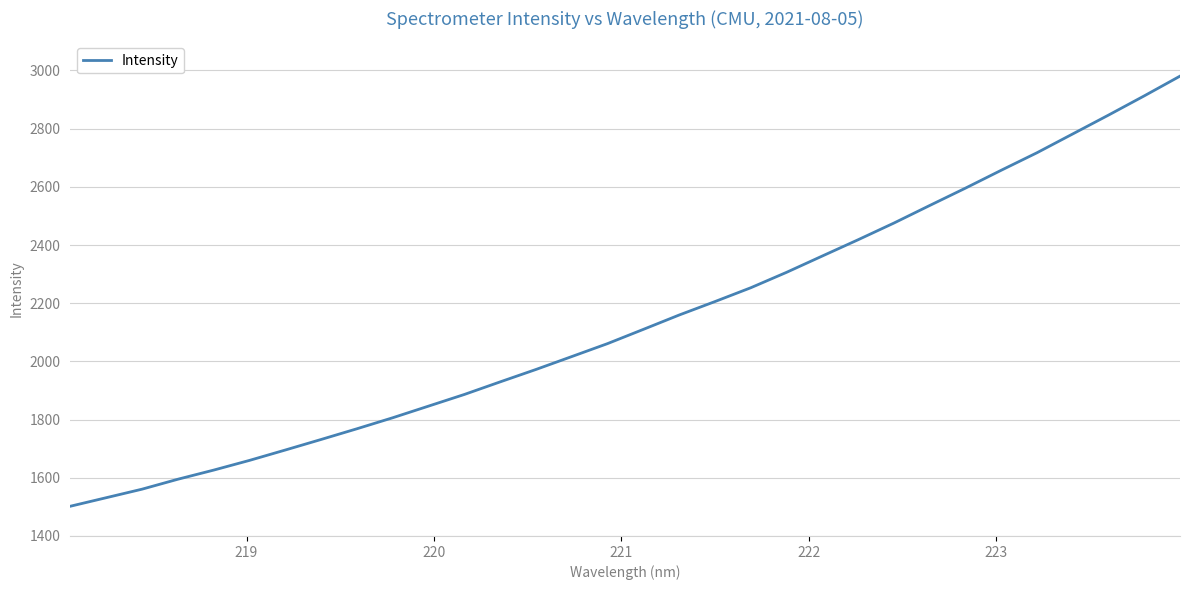

What is the difference between the second highest and minimum values?

1410.5